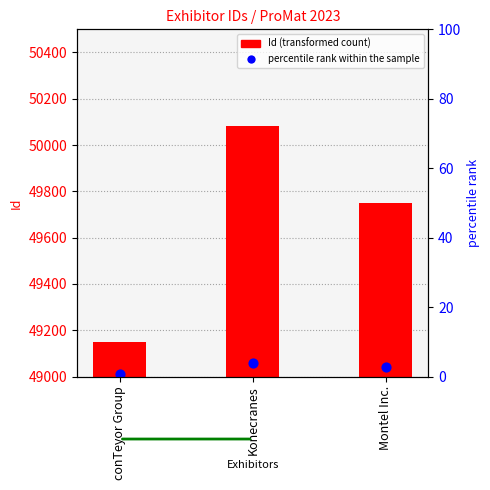

What is the change in value from conTeyor Group to Montel Inc.?

+598